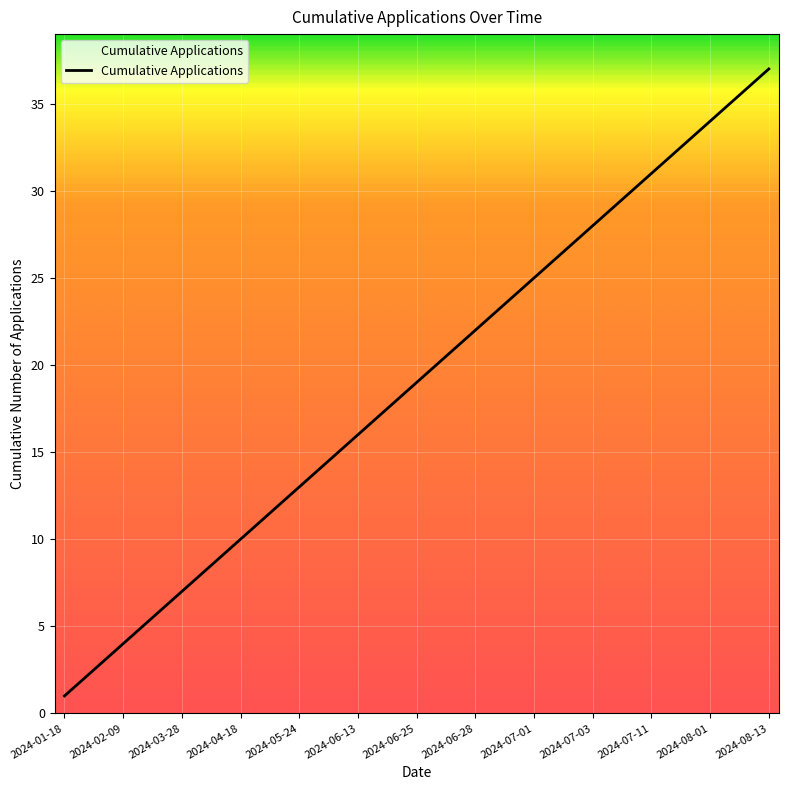

What is the sum of all values?

703